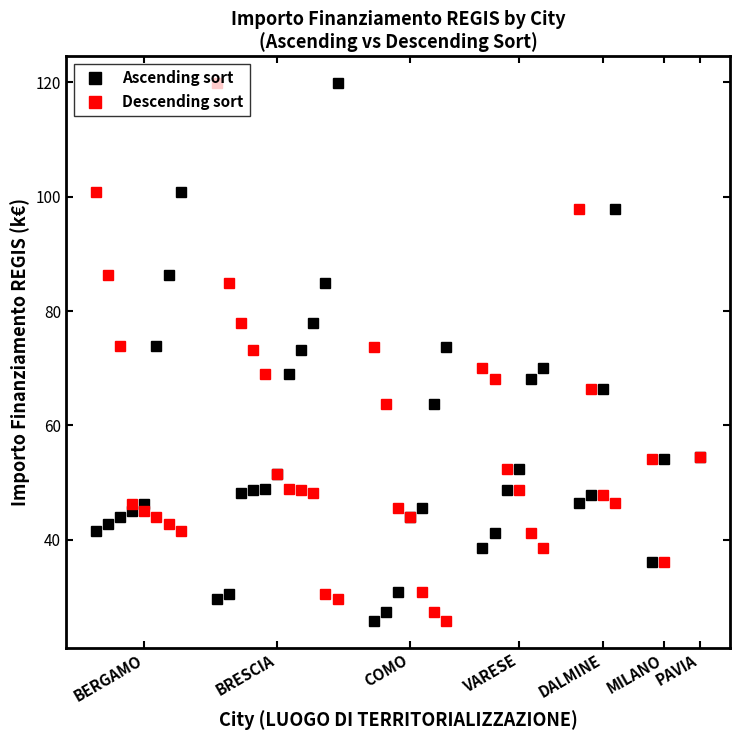

What is the sum of all Descending sort values?

2196.7